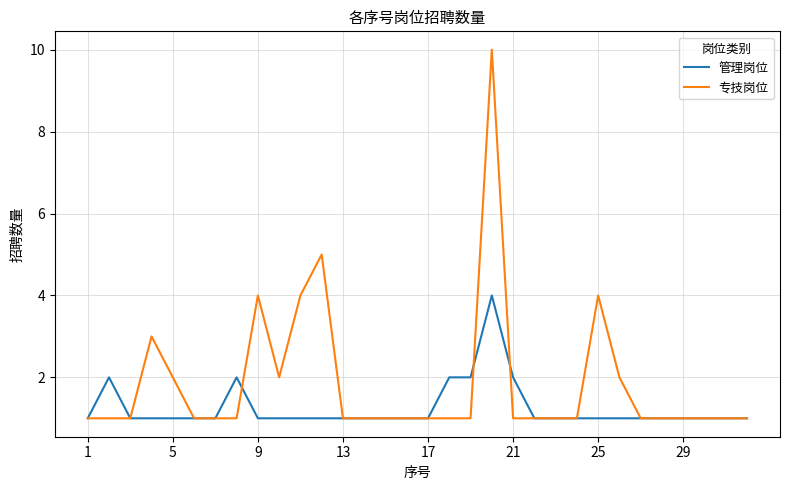

True or false: 管理岗位 and 专技岗位 cross at least once.

True